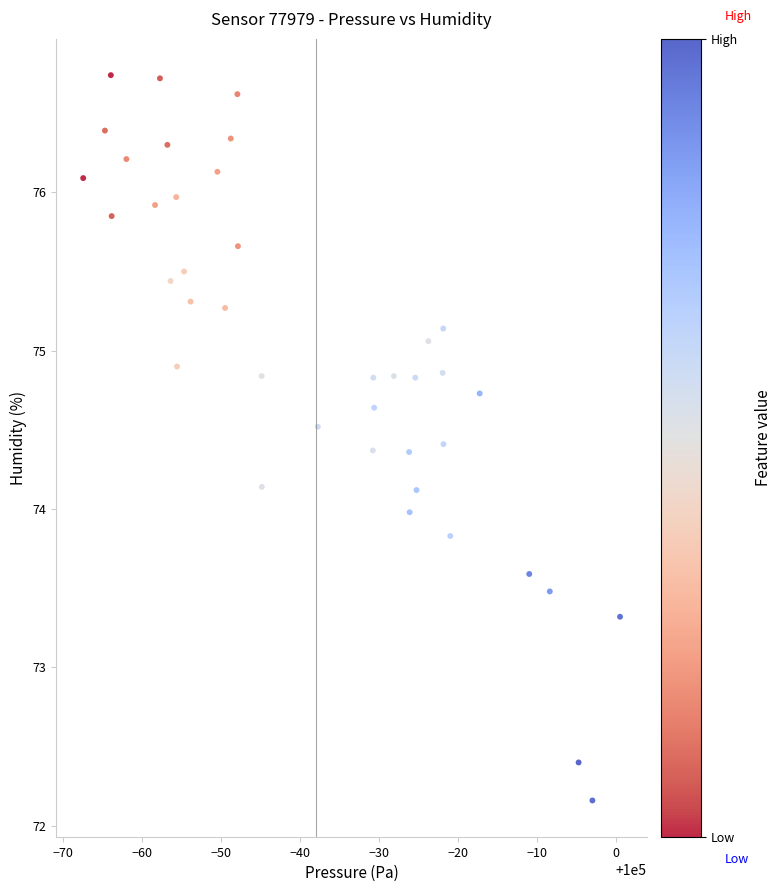

What is the range of Y values (max minus min)?

4.6